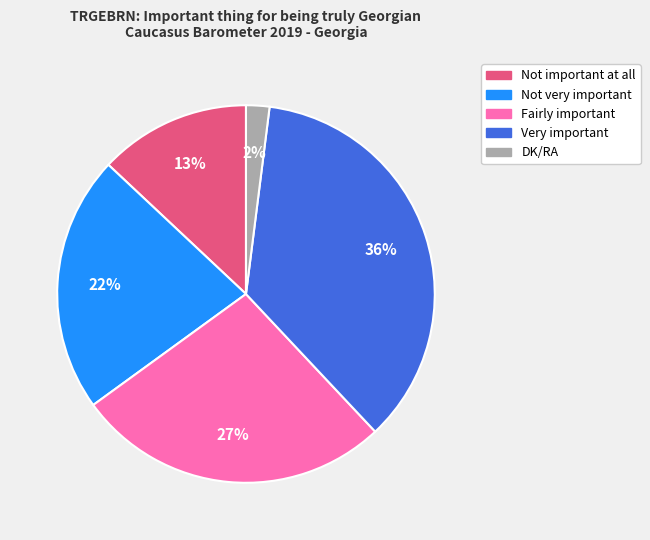

Approximately how many times larger is the value at Not important at all compared to Fairly important?

0.5